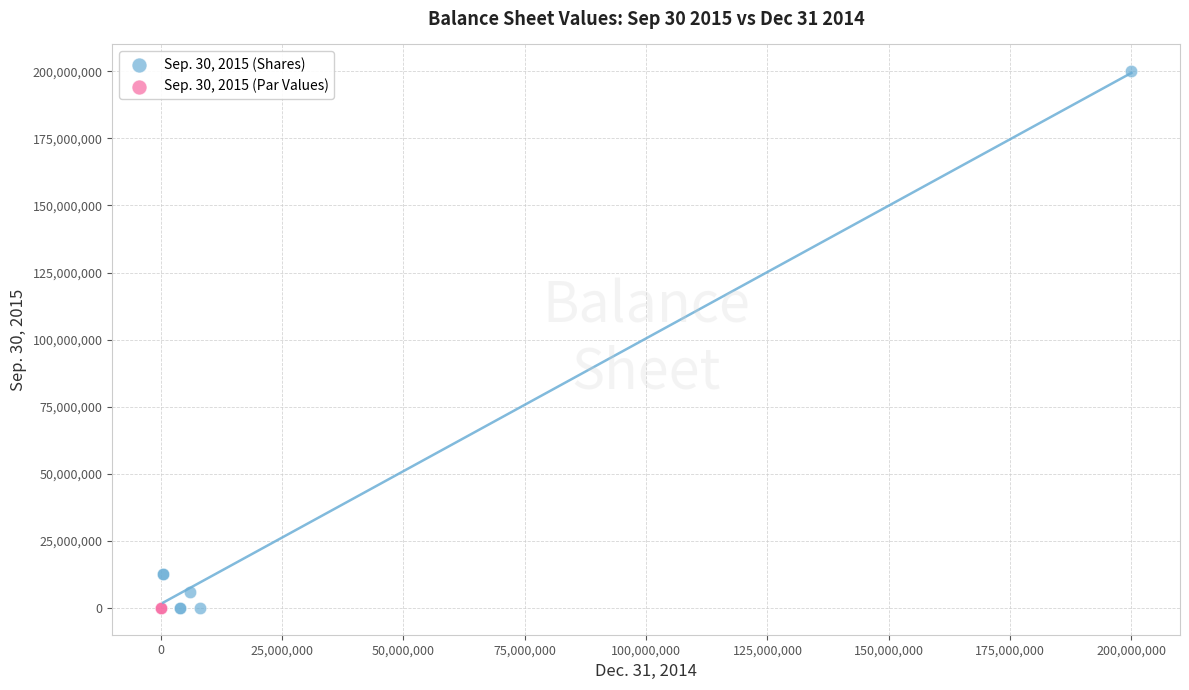

Which series contains the highest Y value?

Sep. 30, 2015 (Shares)